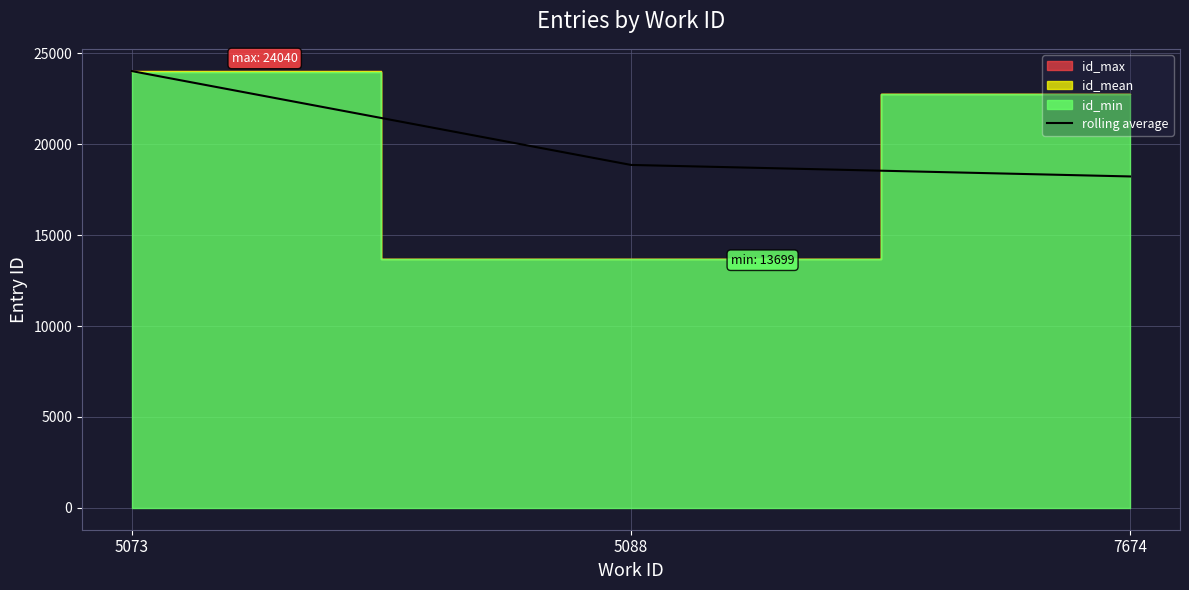

How many lines are shown in the chart?

1